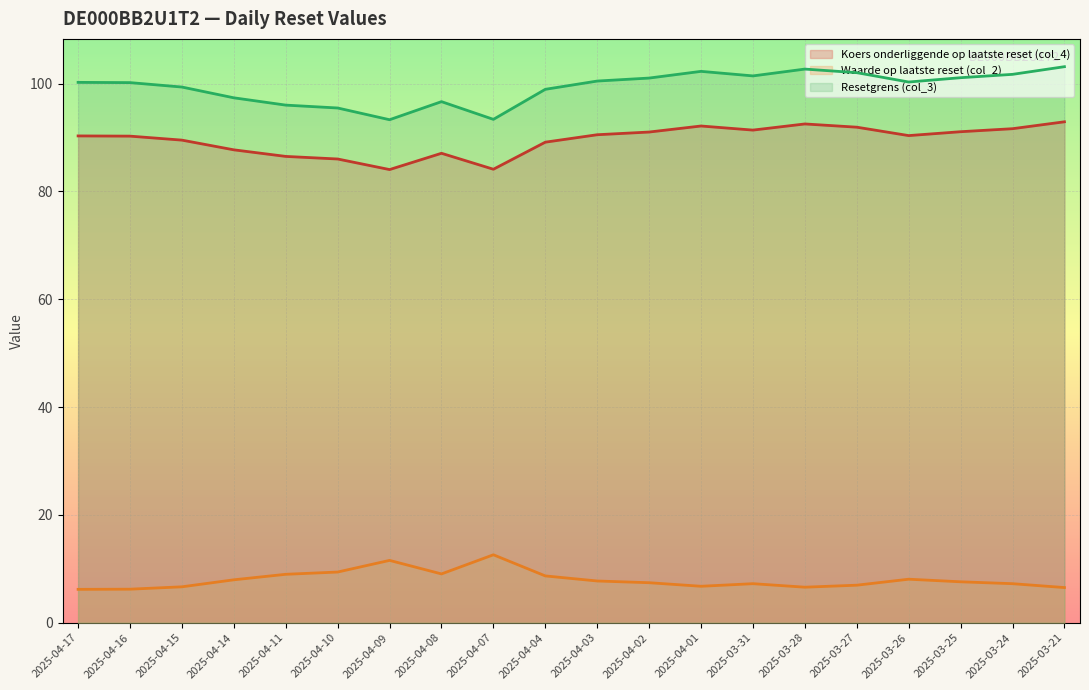

How many interior local valleys does the Waarde op laatste reset (col_2) series have?

3